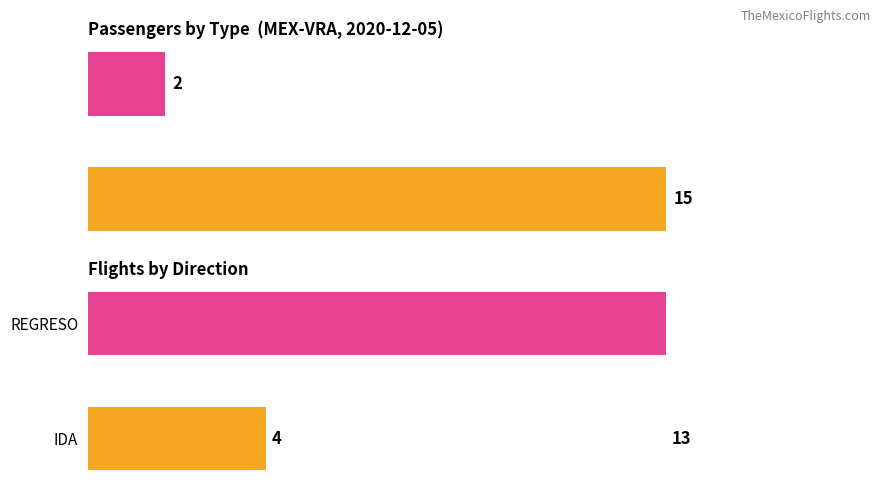

What is the value of the 2nd bar from the left?

2